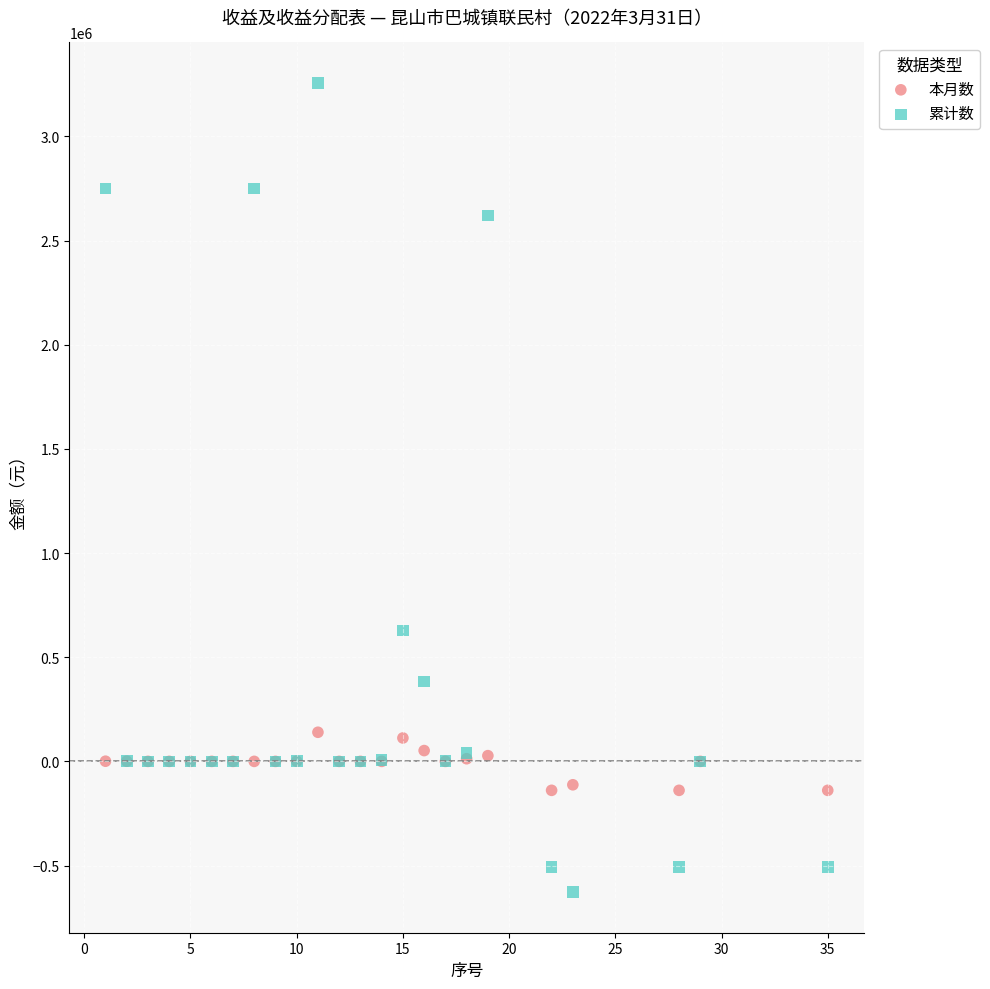

Which series contains the lowest Y value?

累计数